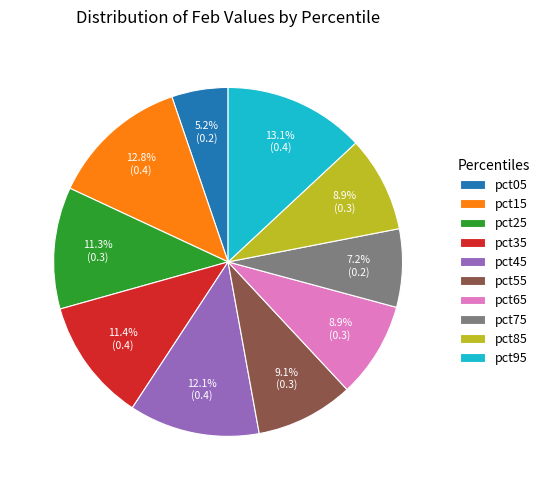

Is there a majority slice in this chart?

No